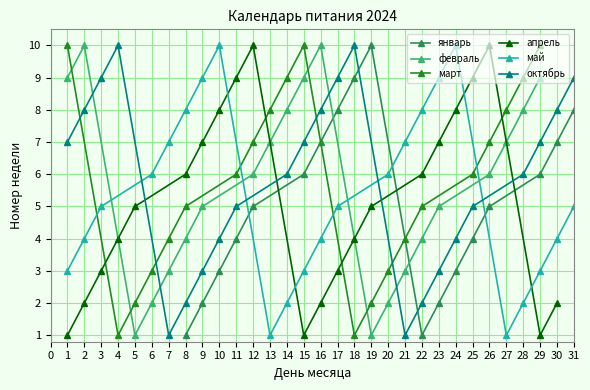

The октябрь series shows 2 at 4. True or false?

False